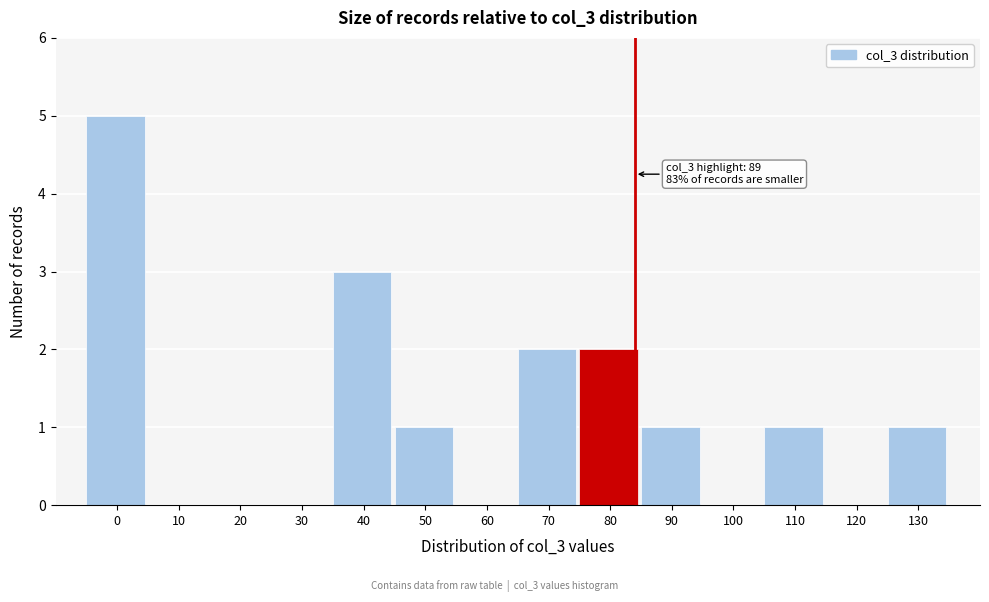

Reading left to right, transcribe all the data shown in this chart.

0=5	10=0	20=0	30=0	40=3	50=1	60=0	70=2	80=2	90=1	100=0	110=1	120=0	130=1